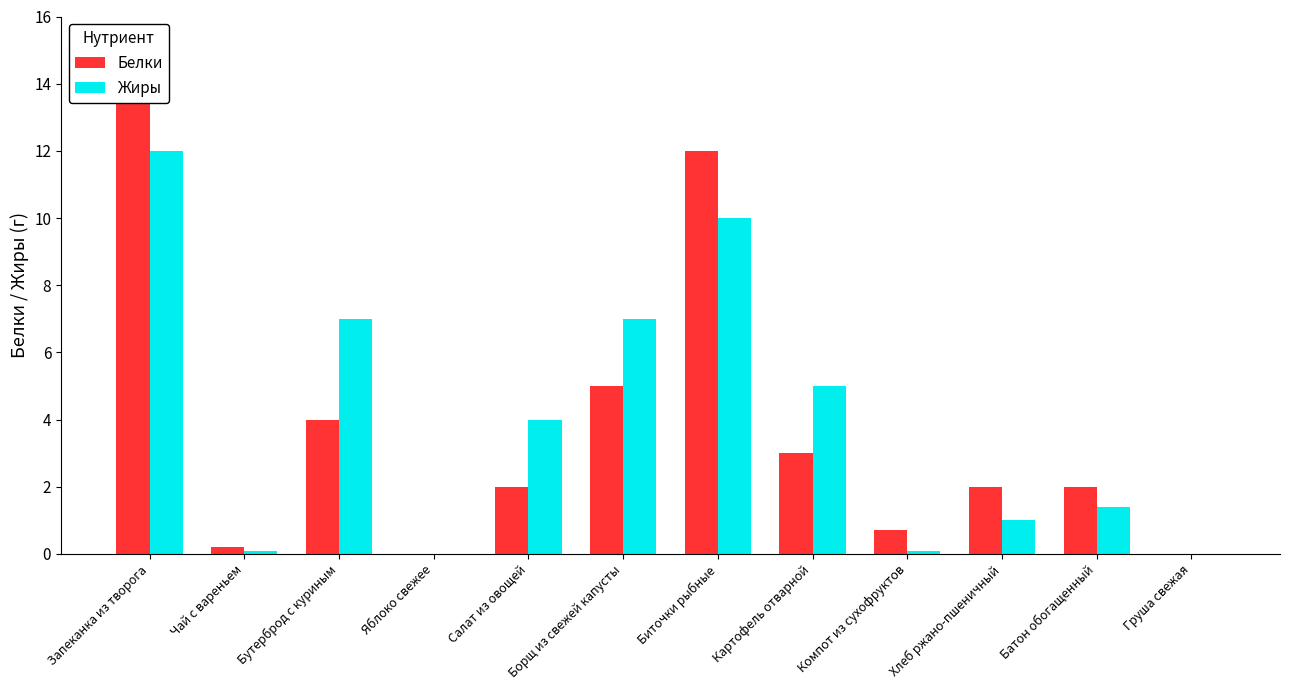

How many groups of bars are there?

12